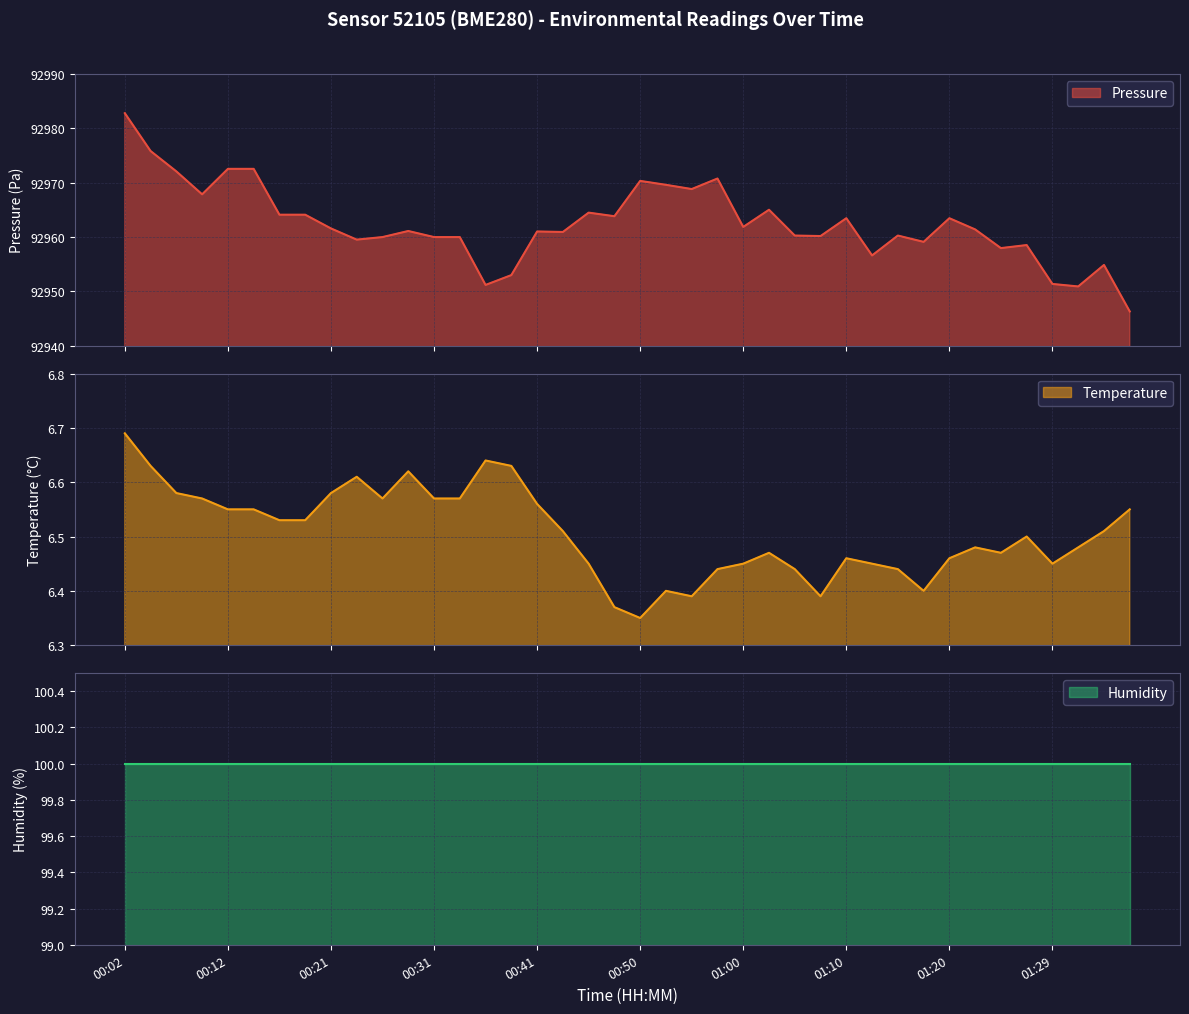

In pressure, how many points are higher than both neighbors (excluding endpoints)?

11